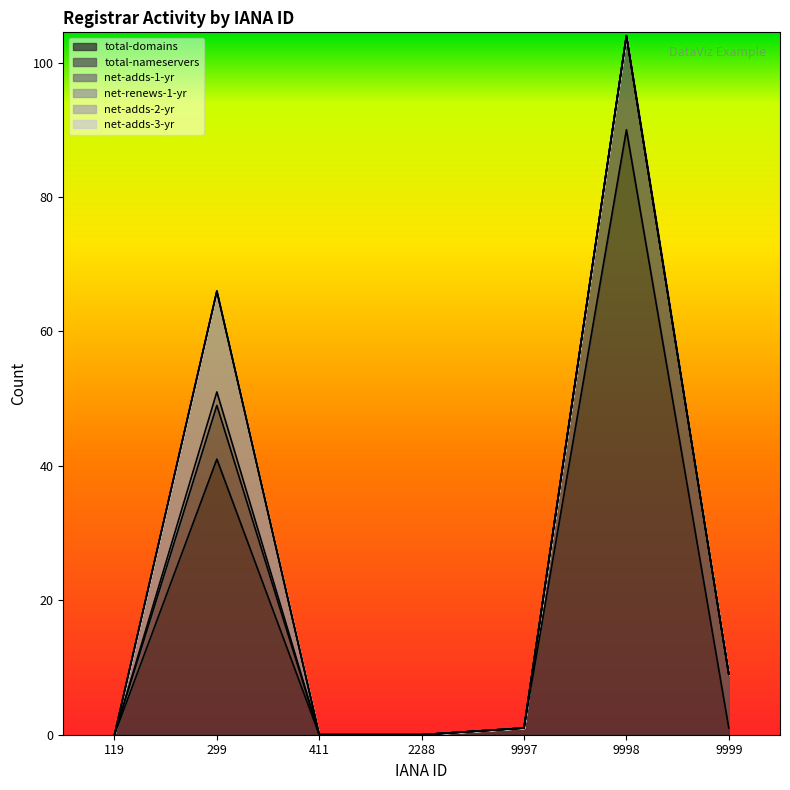

Which category has the lowest value in the net-adds-1-yr series?

119